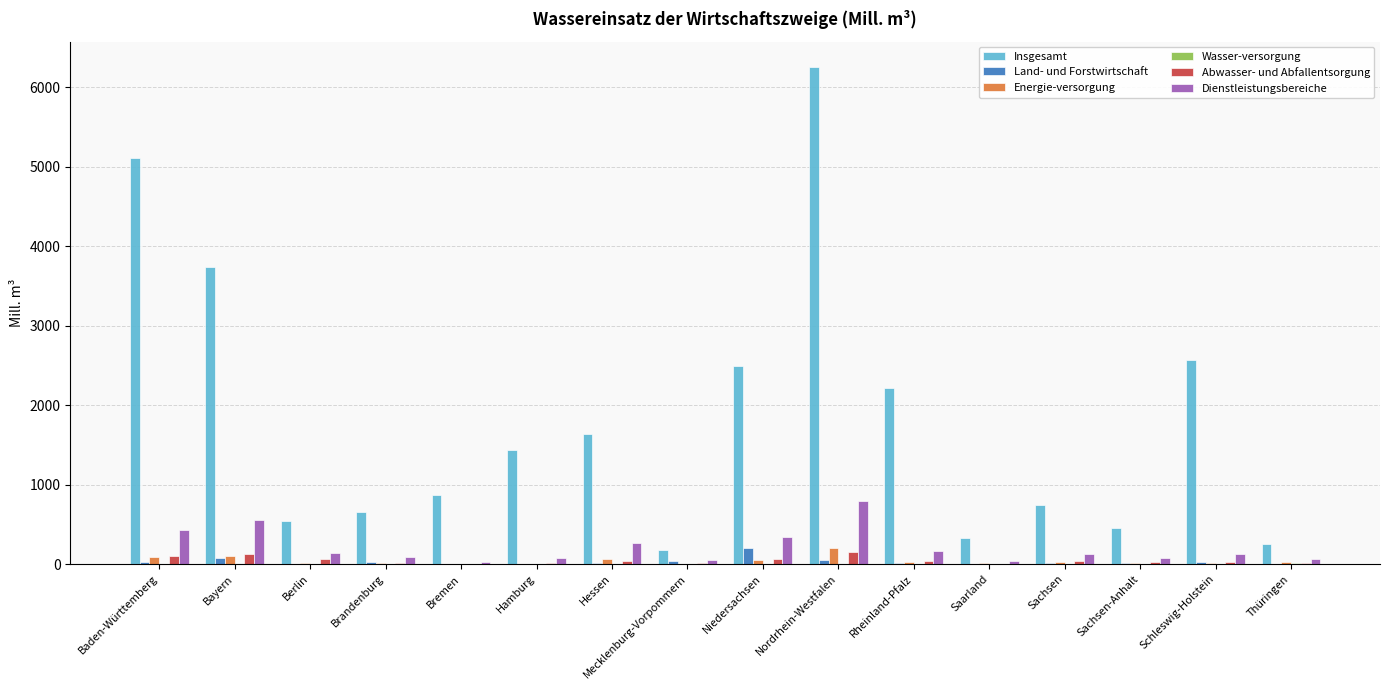

What is the sum of all Land- und Forstwirtschaft values?

537.5